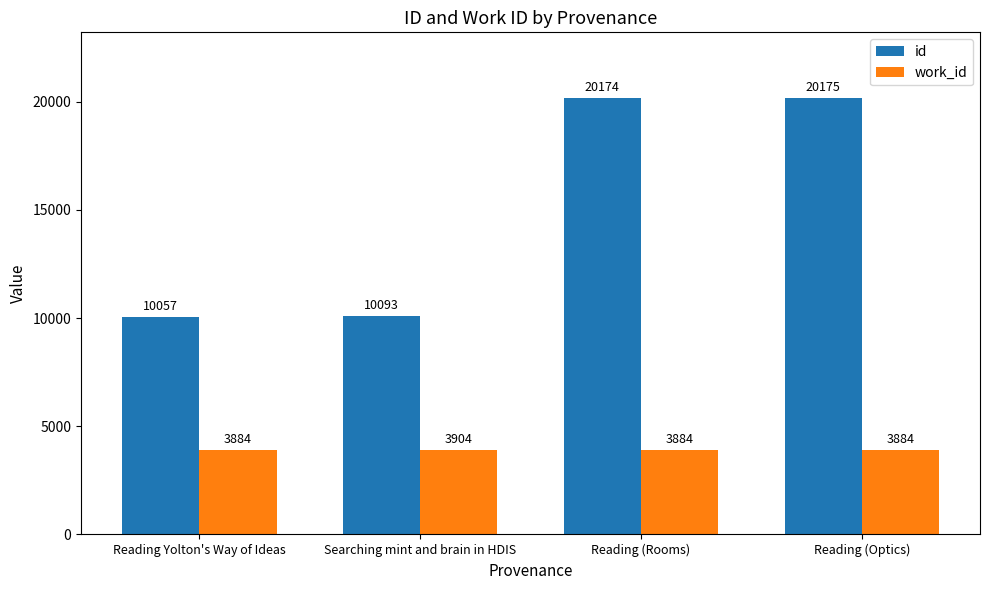

What position from the right is Reading (Rooms)?

2